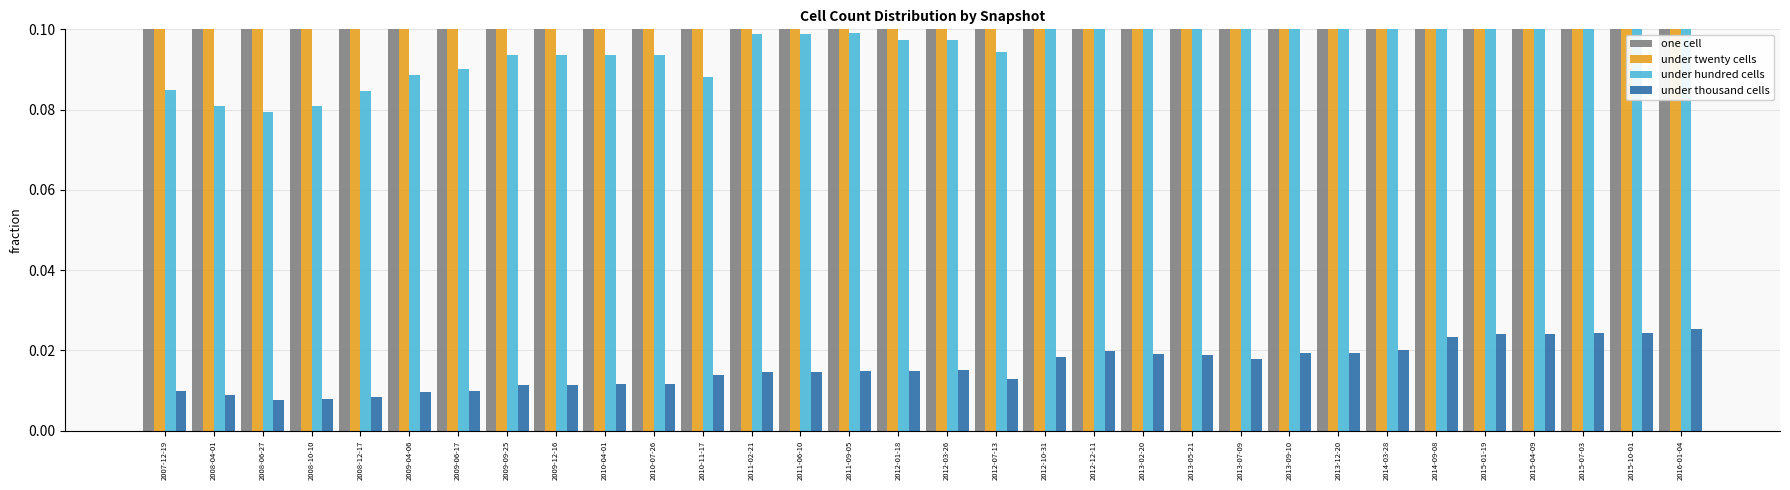

Which series has the largest total across all categories?

under twenty cells